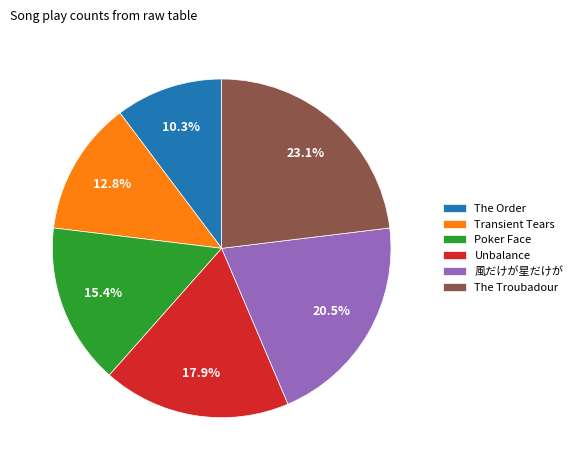

To the nearest percent, what percentage of the pie is Poker Face?

15%